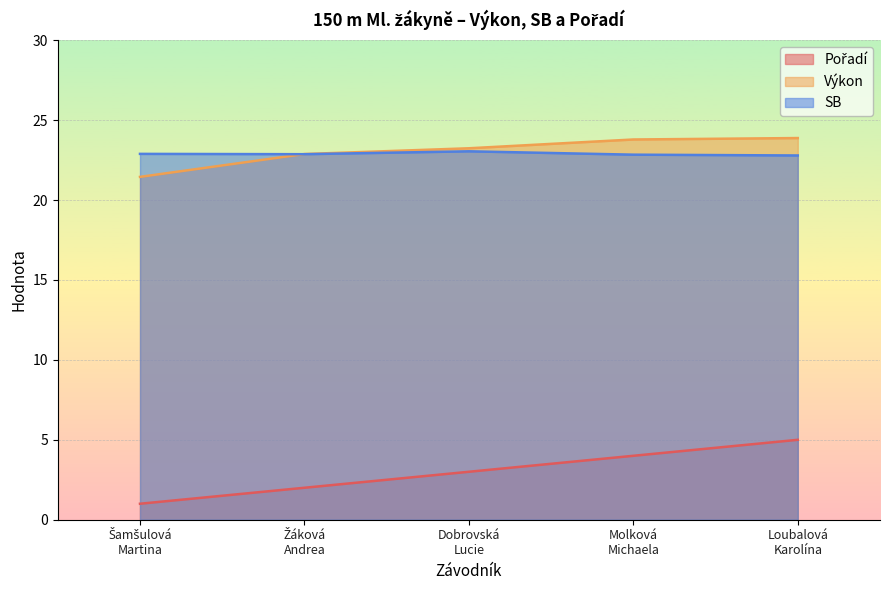

What are all the series names shown in the legend?

Pořadí, Výkon, SB